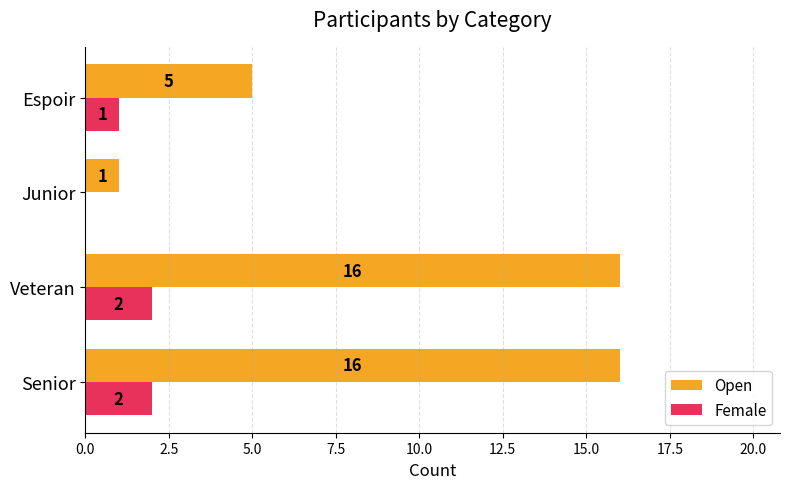

How many Female values are between 1 and 2?

3